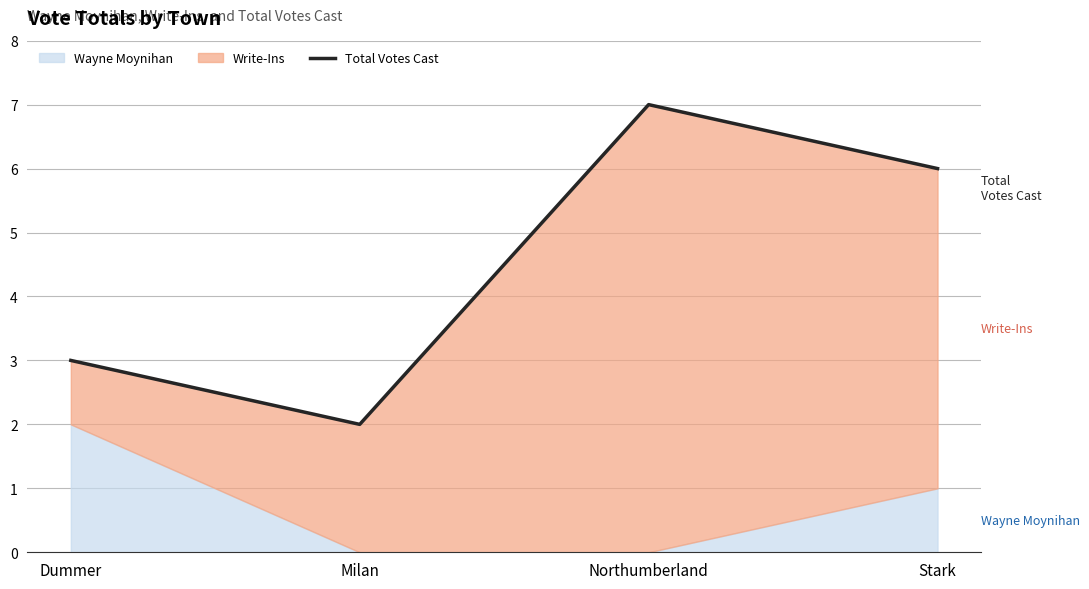

How many interior local valleys (lower than both neighbors) does the data have?

1